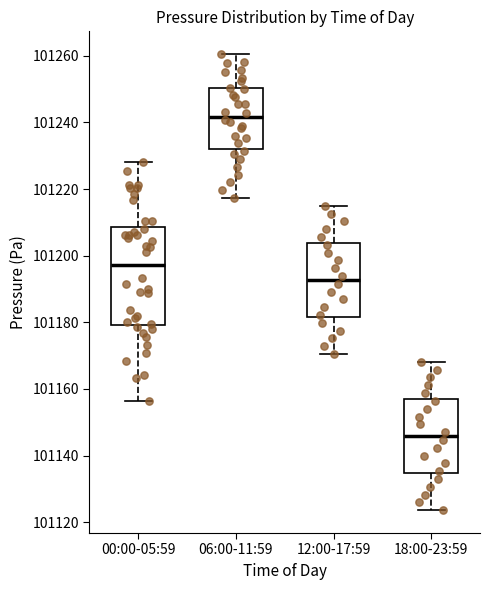

Reading left to right, transcribe this box plot: for each box, give where its median line is, the range the box spans, and where its two whiskers end, as read against the y-axis. The values are not printed on the chart, so give them approximately, as read against the axis.

00:00-05:59: median 101198, box 101180 to 101208, whiskers 101156 to 101228
06:00-11:59: median 101242, box 101232 to 101250, whiskers 101218 to 101260
12:00-17:59: median 101192, box 101182 to 101204, whiskers 101170 to 101216
18:00-23:59: median 101146, box 101134 to 101156, whiskers 101124 to 101168